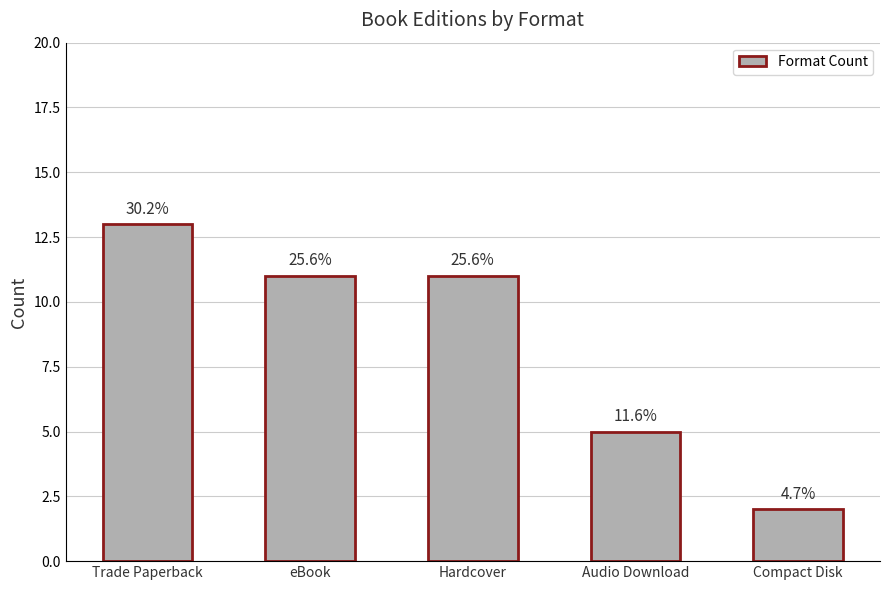

How many bars are there in total?

5